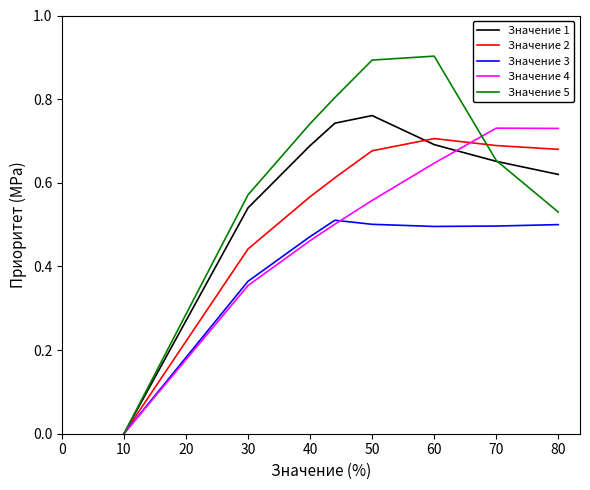

Which series has the largest range (max minus min)?

Значение 5